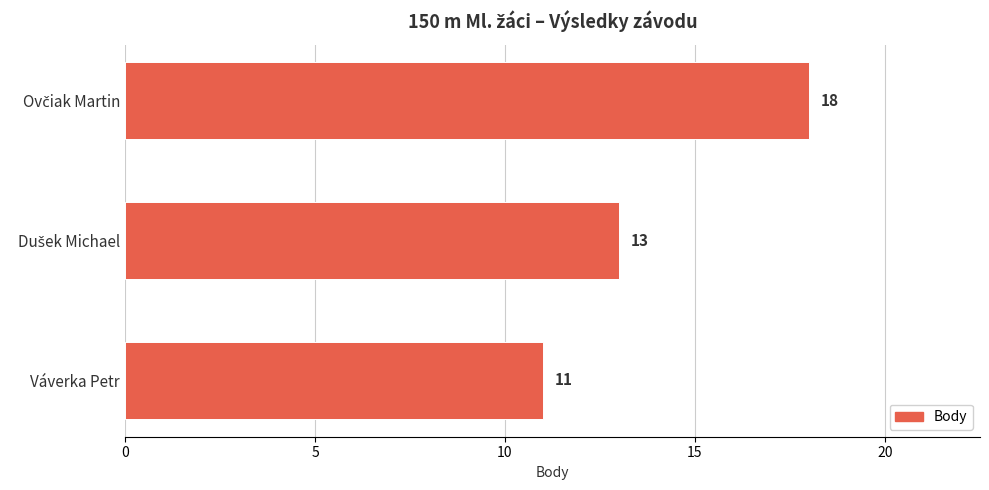

What is the smallest value displayed?

11